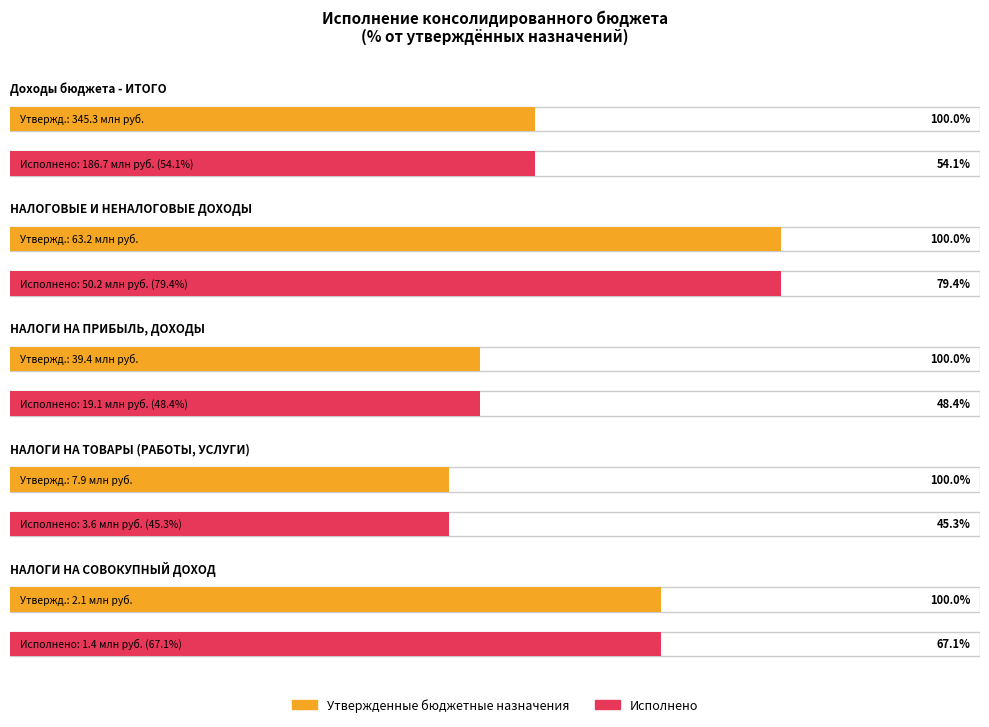

At how many categories does at least one series exceed 330667025?

1